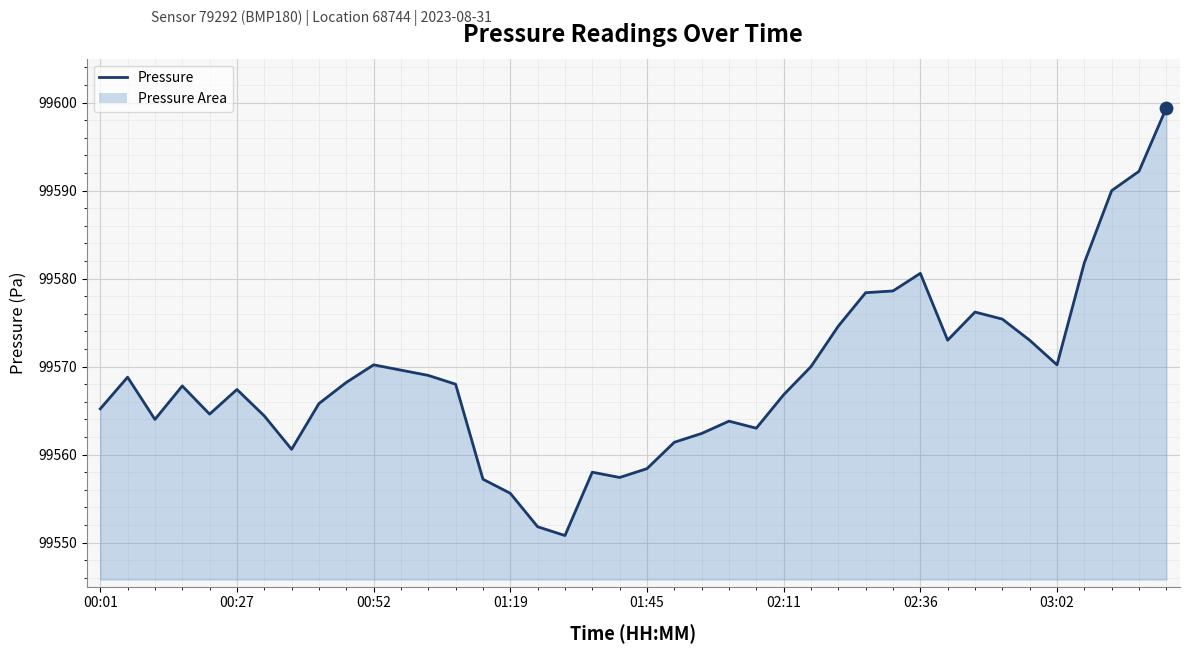

What is the ratio of the value at 18 to the value at 16?

1.0